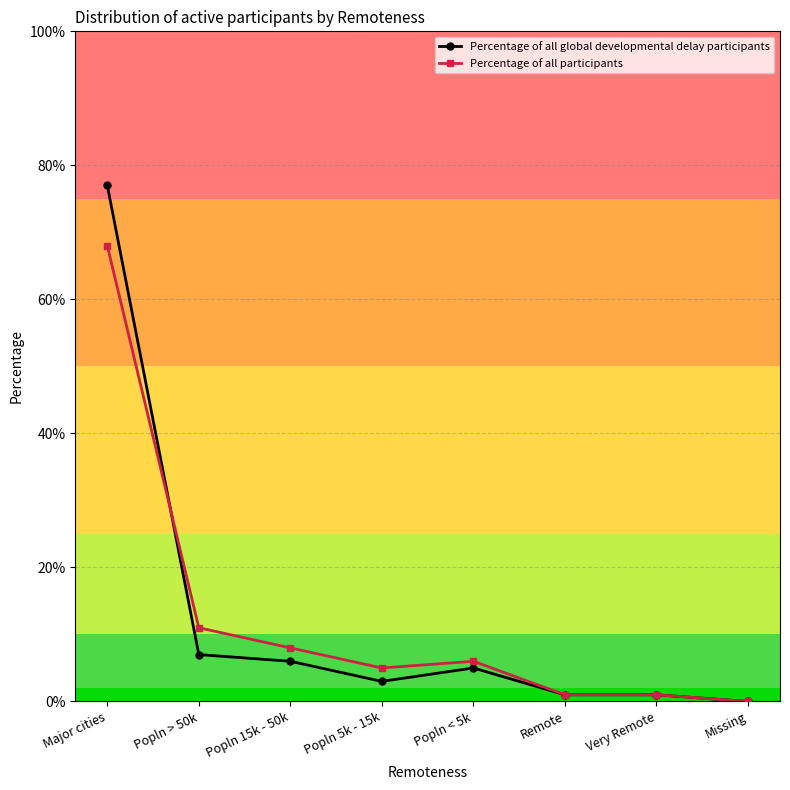

At which category is the sum across all series the highest?

Major cities